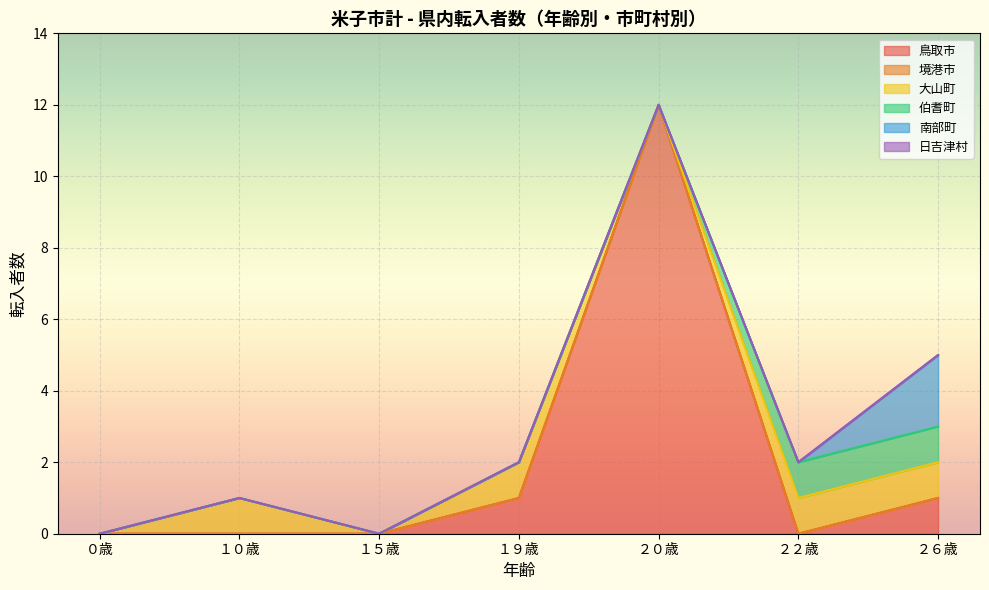

Does the chart display data point markers on the line(s)?

No